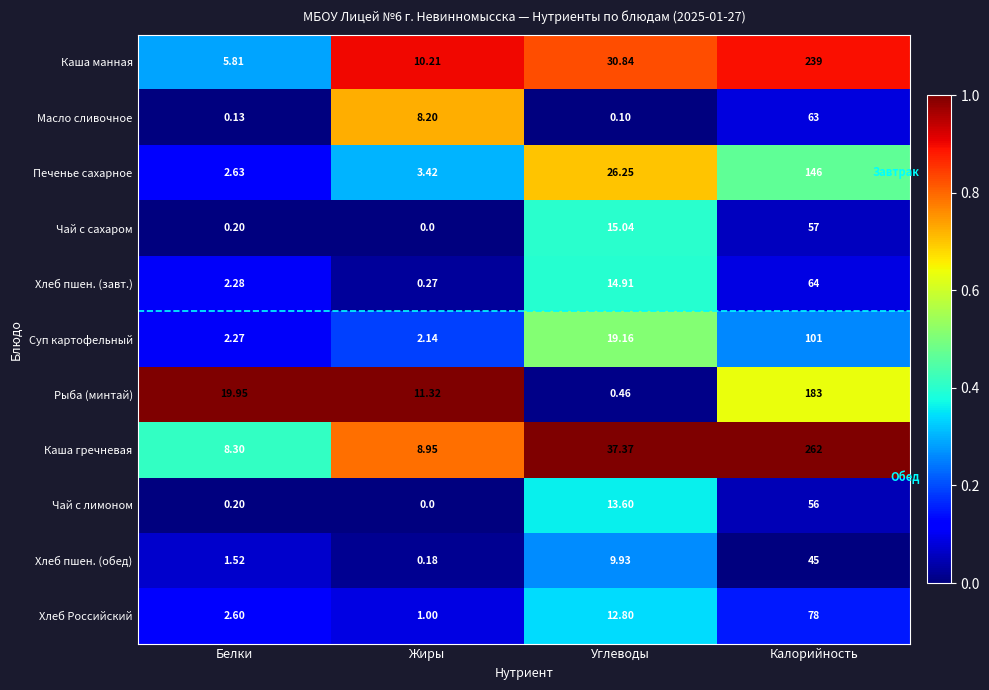

At which label is Рыба (минтай) closest to 91?

Белки